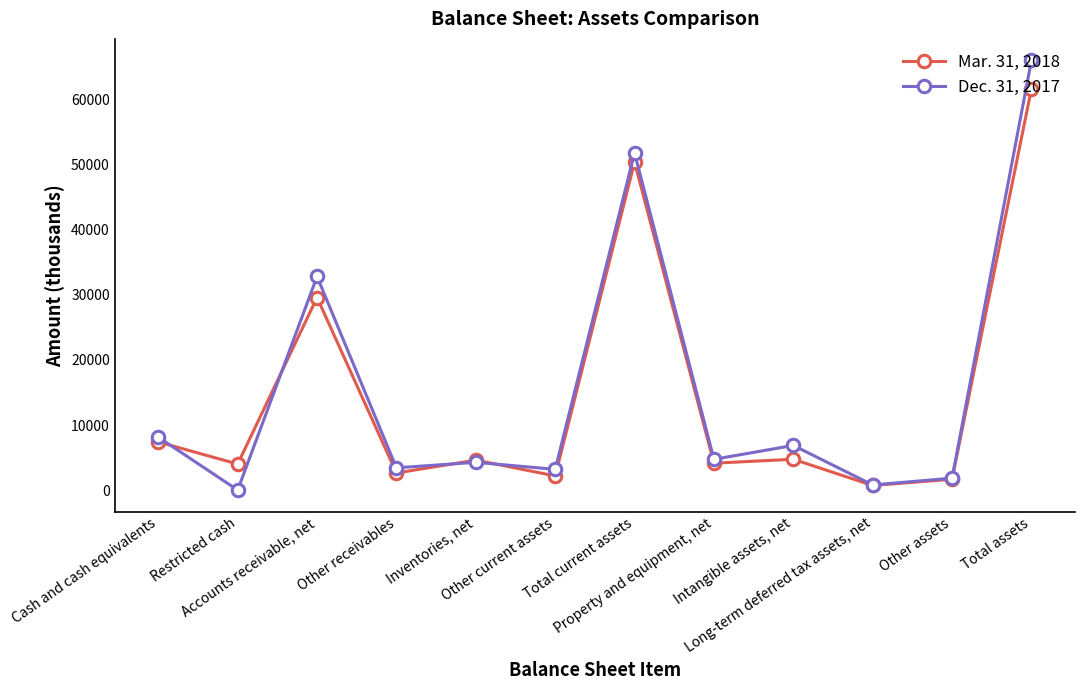

How many lines are shown in the chart?

2